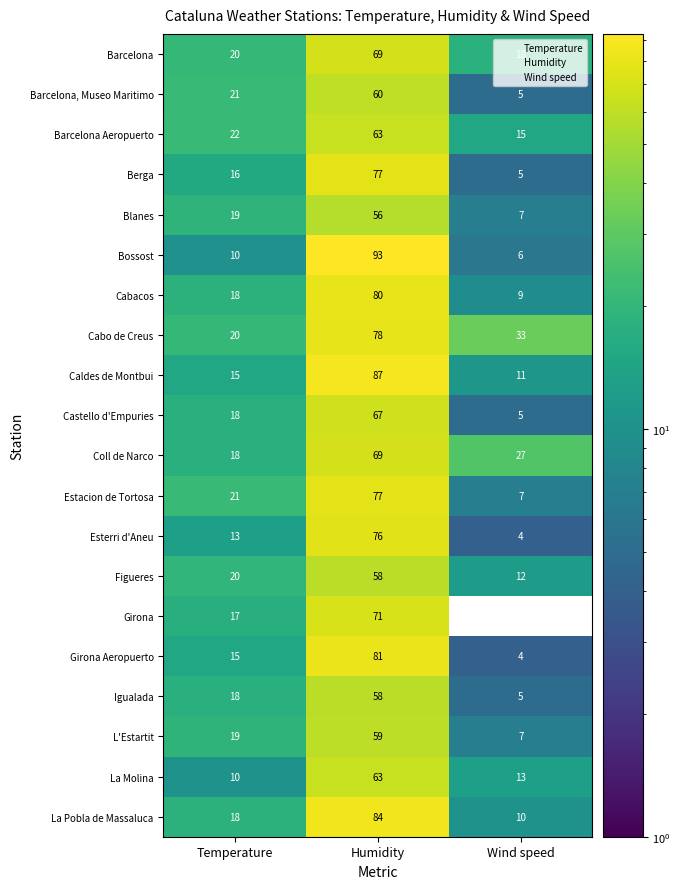

What is the difference between the Caldes de Montbui values at Humidity and Temperature?

72